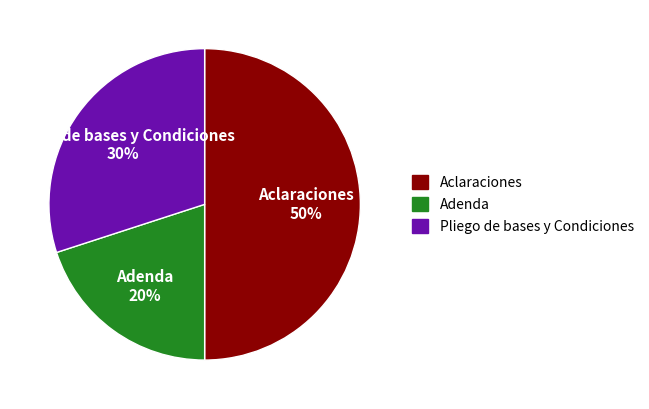

Rank the categories by value from lowest to highest.

Adenda, Pliego de bases y Condiciones, Aclaraciones